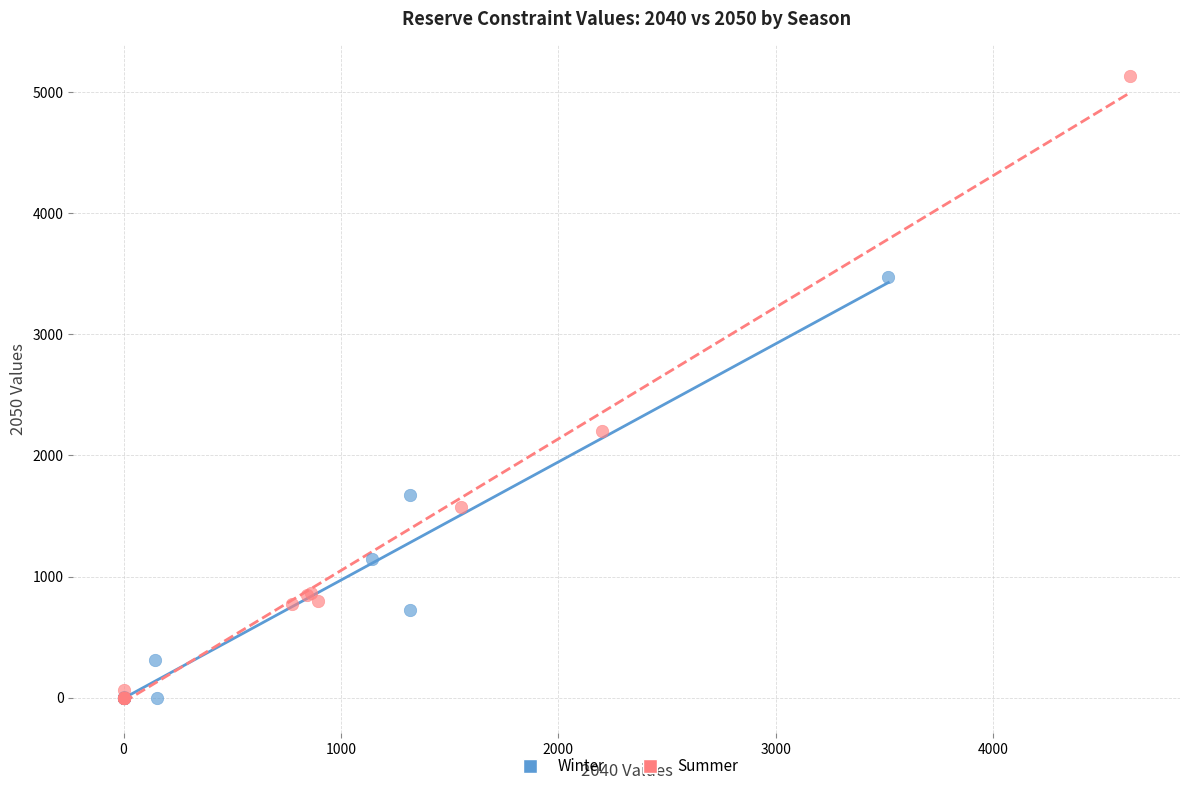

Which series has the largest Y range (max minus min)?

Summer